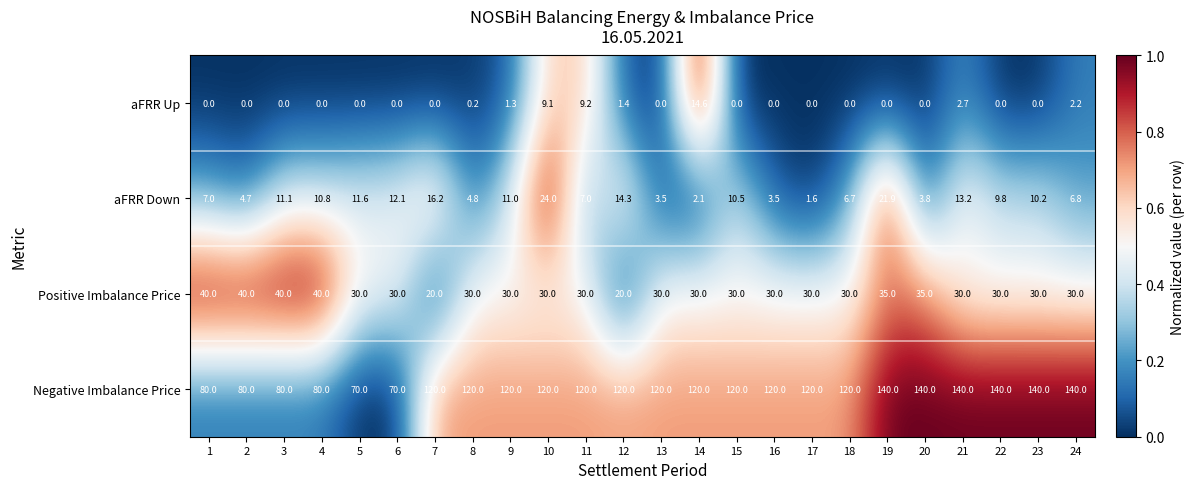

What is the spread (max minus min) of values at 1?

80.0